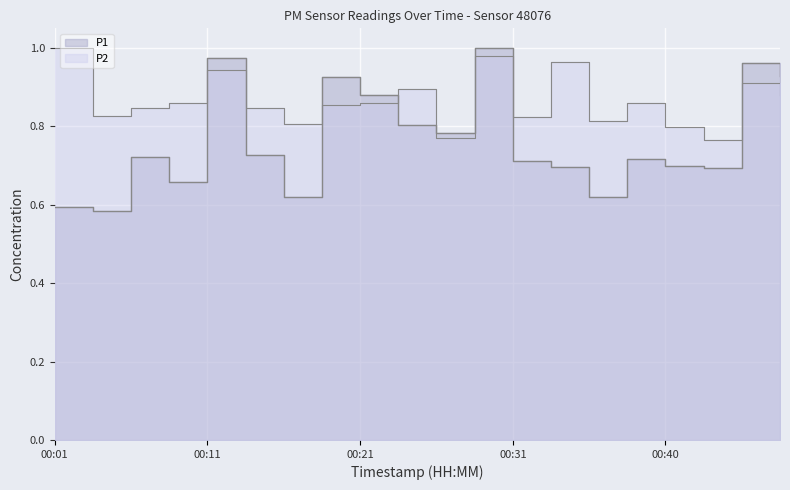

Reading left to right, transcribe all the data shown in this chart.

P1: 0.6	0.6	0.7	0.7	1.0	0.7	0.6	0.9	0.9	0.8	0.8	1.0	0.7	0.7	0.6	0.7	0.7	0.7	1.0	0.9
P2: 1.0	0.8	0.8	0.9	0.9	0.8	0.8	0.9	0.9	0.9	0.8	1.0	0.8	1.0	0.8	0.9	0.8	0.8	0.9	0.9